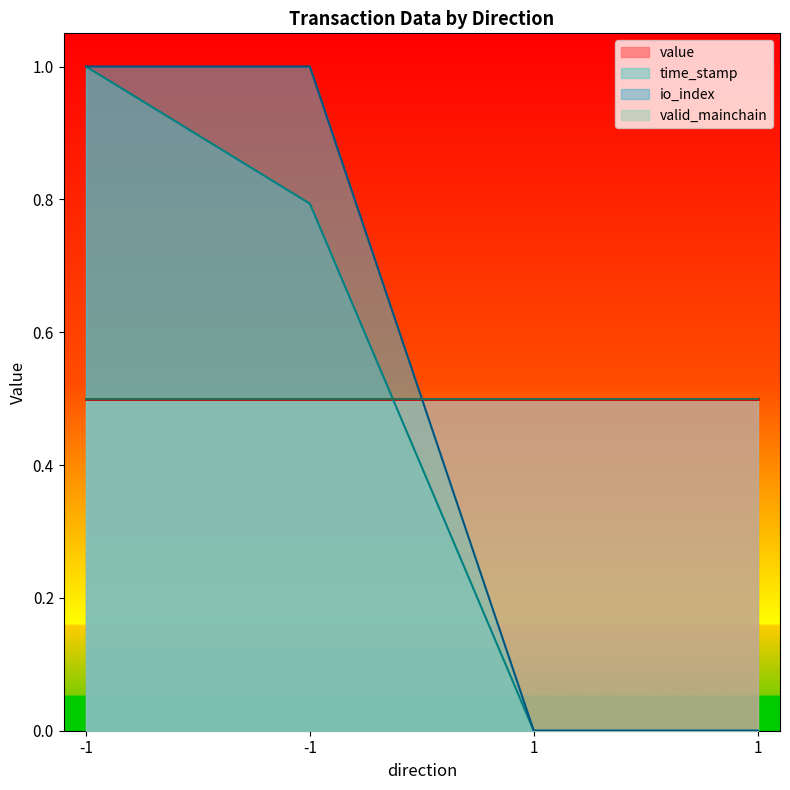

True or false: io_index and time_stamp cross at least once.

False